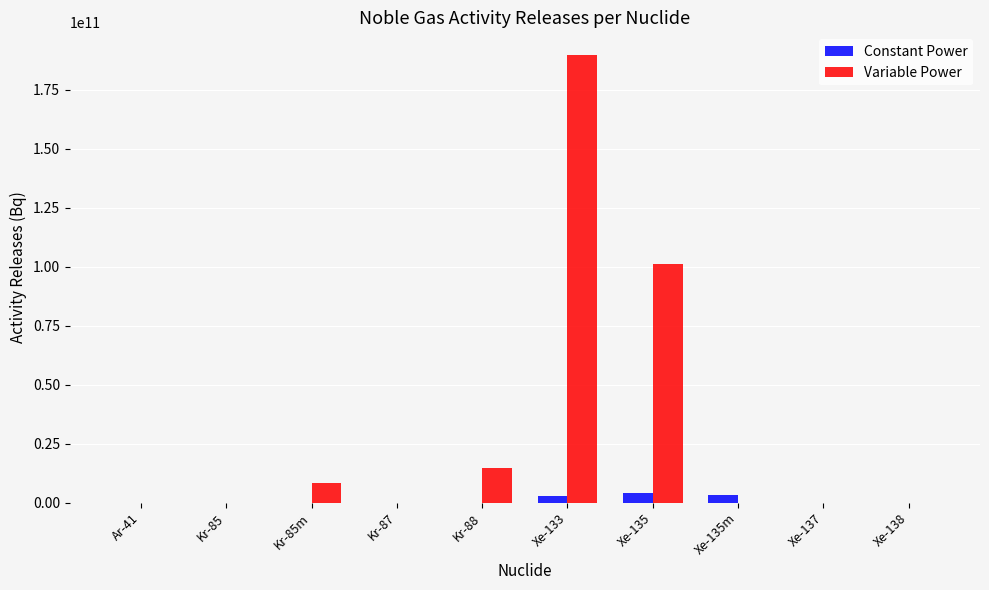

The value of Constant Power at Xe-135 is 4229065680. True or false?

True